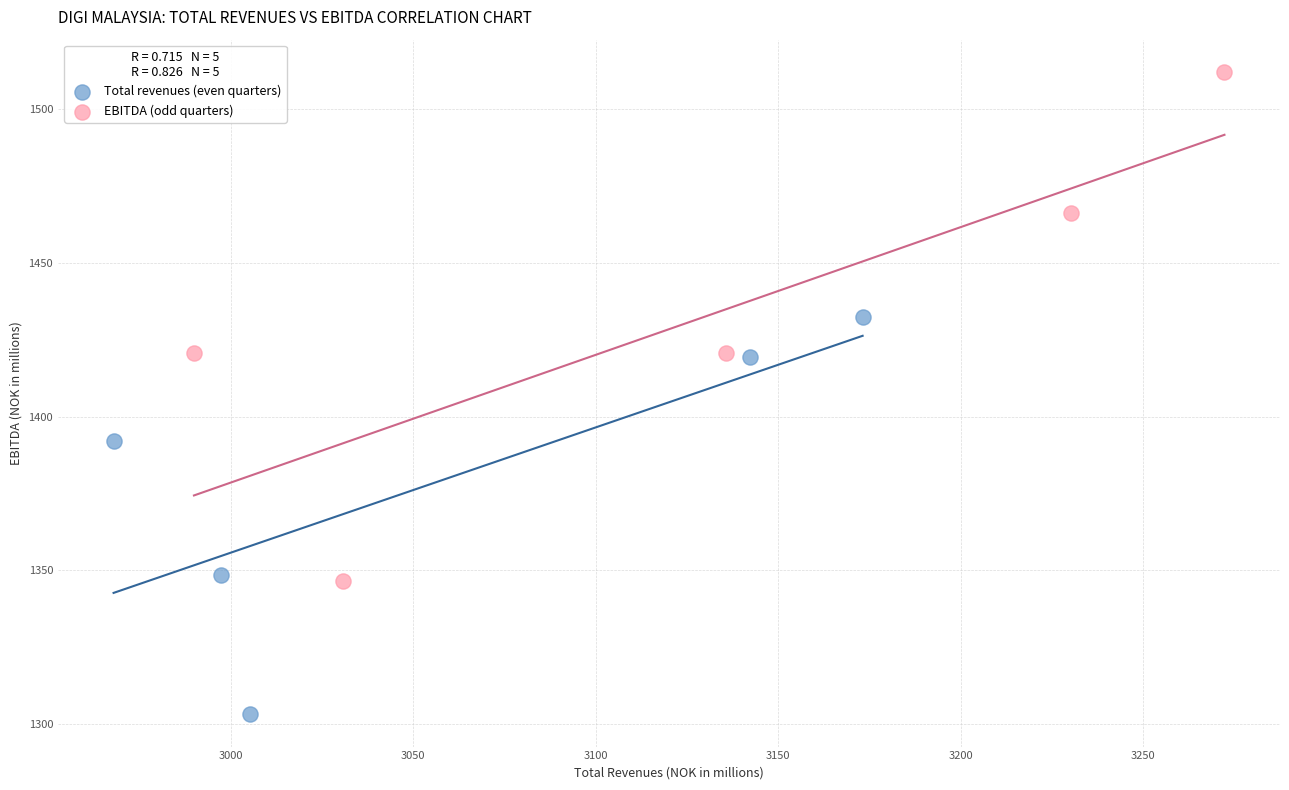

Which series has the widest spread of Y values?

EBITDA (odd quarters)